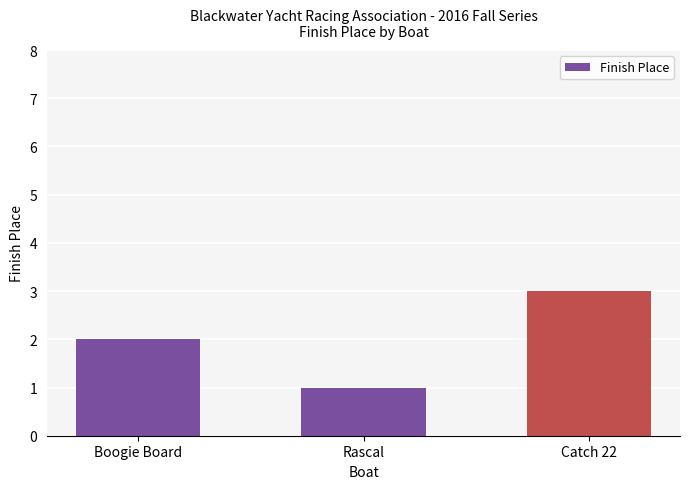

Count the values in the range 1 to 3.

3